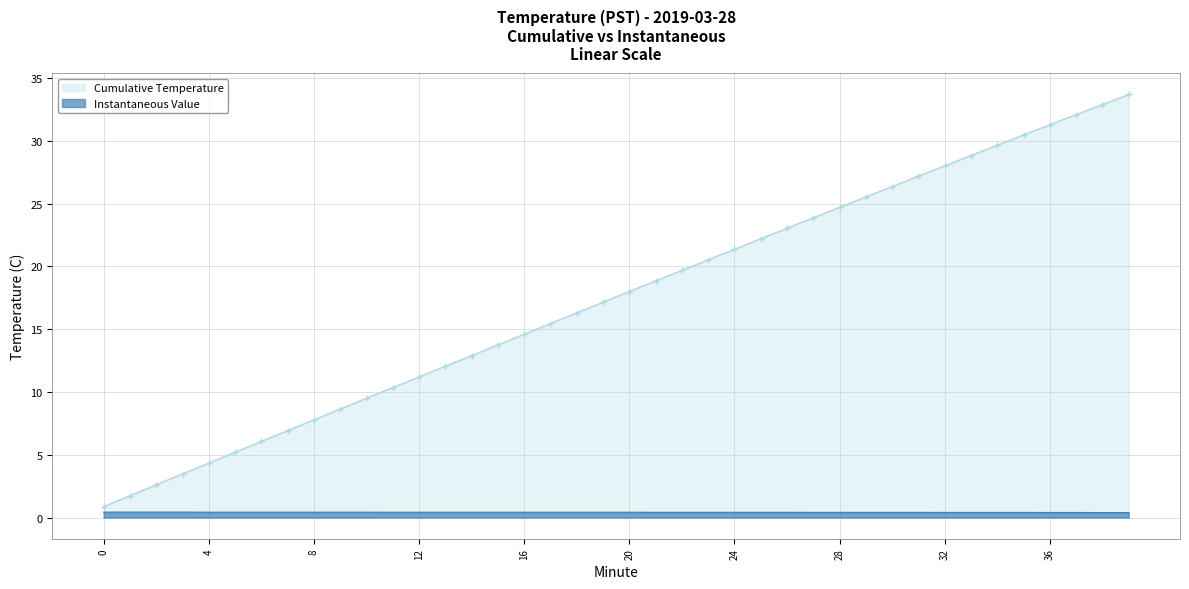

List the labels in order of value, smallest first.

38, 39, 36, 37, 32, 33, 34, 35, 27, 28, 29, 30, 31, 21, 22, 23, 24, 25, 26, 11, 12, 13, 14, 15, 16, 17, 18, 19, 20, 4, 5, 6, 7, 8, 9, 10, 0, 1, 2, 3